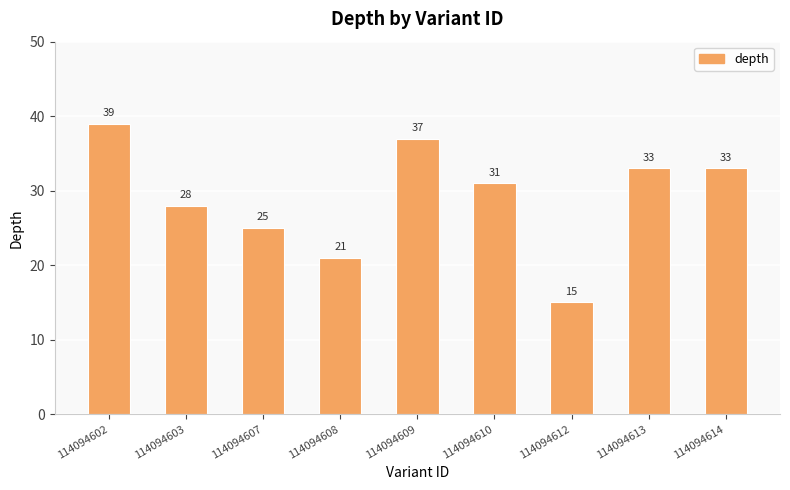

What is the smallest value displayed?

15